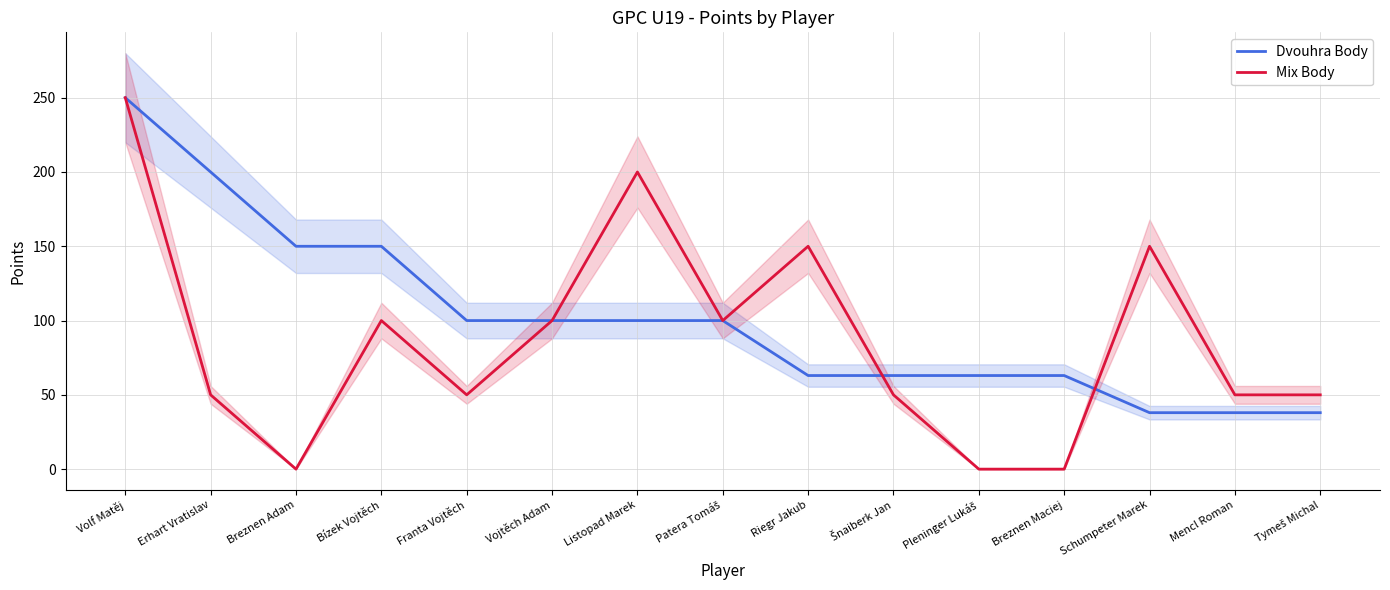

Which label corresponds to the smallest value in the chart?

Breznen Adam